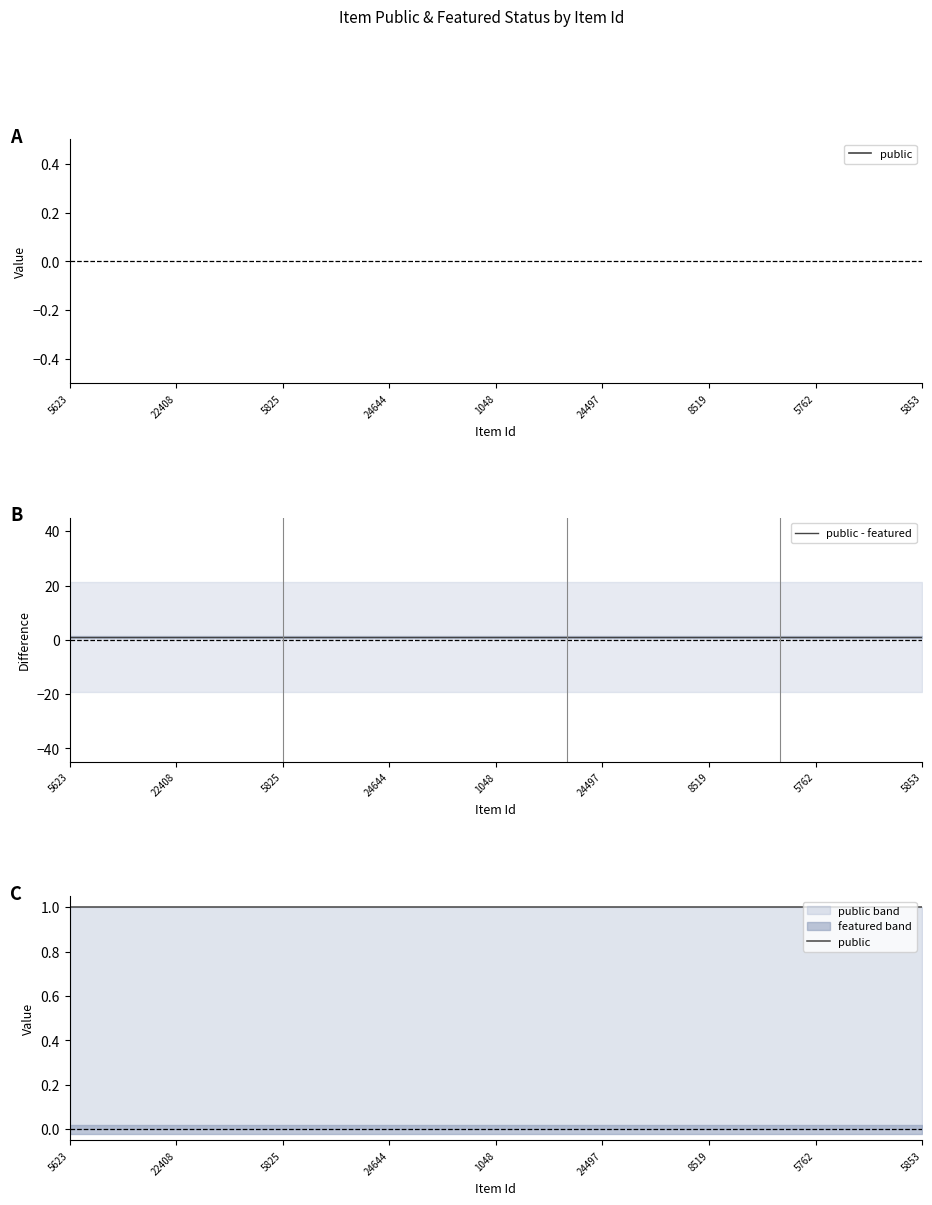

Reading left to right, extract all data points from this chart.

public: 5623=1	5621=1	5614=1	22408=1	20657=1	9607=1	5825=1	5824=1	5449=1	24644=1	24527=1	24526=1	1048=1	5751=1	5750=1	24497=1	8483=1	8506=1	8519=1	26226=1	3656=1	5762=1	7035=1	22974=1	5853=1
featured: 5623=0	5621=0	5614=0	22408=0	20657=0	9607=0	5825=0	5824=0	5449=0	24644=0	24527=0	24526=0	1048=0	5751=0	5750=0	24497=0	8483=0	8506=0	8519=0	26226=0	3656=0	5762=0	7035=0	22974=0	5853=0